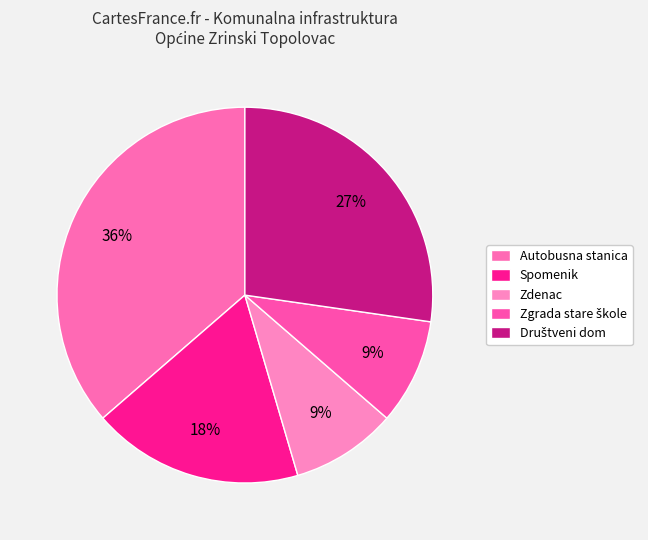

To the nearest percent, what is the difference between the largest and smallest slice percentages?

27%